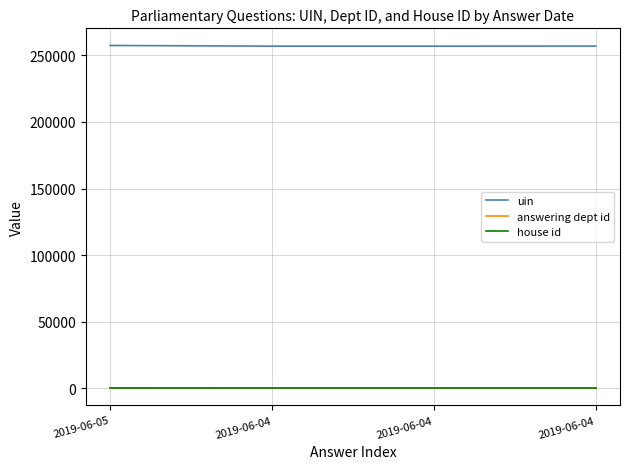

Does the chart display data point markers on the line(s)?

No